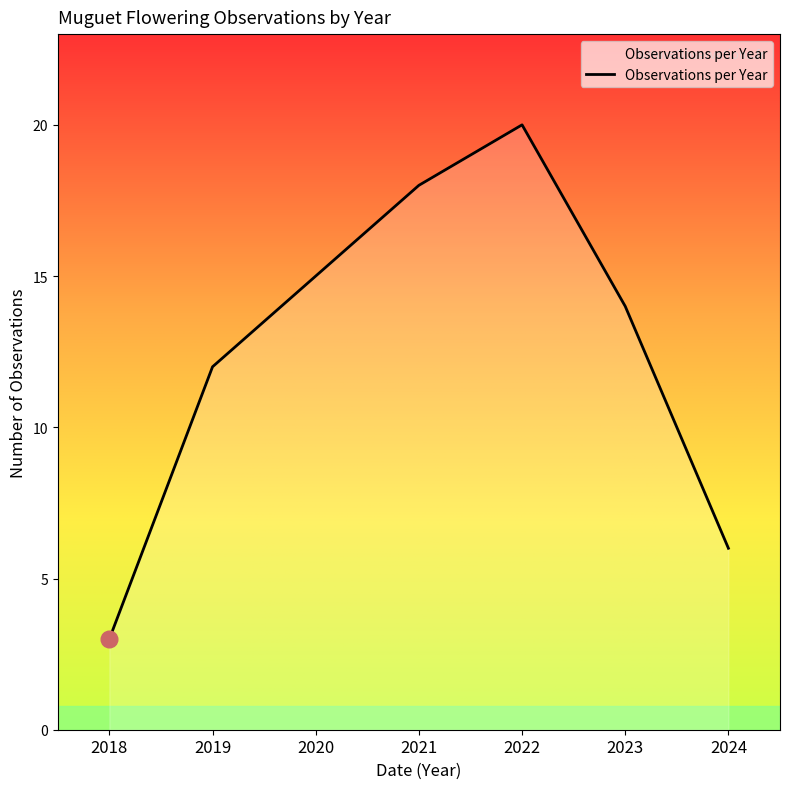

How many interior local peaks (higher than both neighbors) does the data have?

1